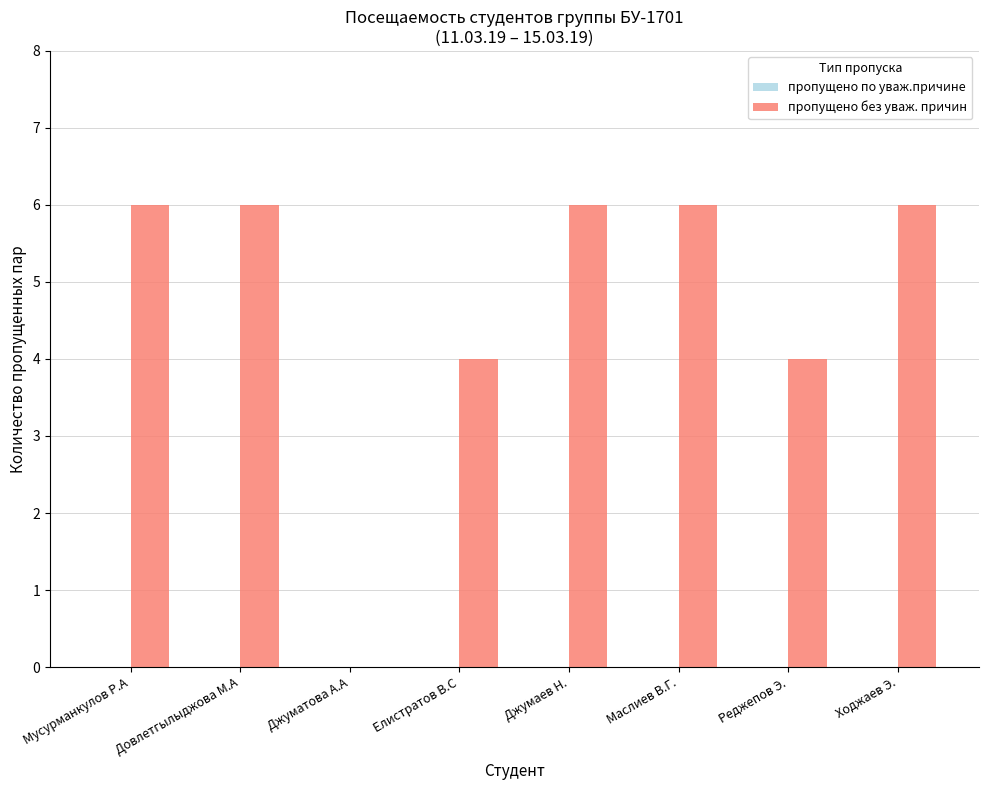

What is the sum of all values?

38